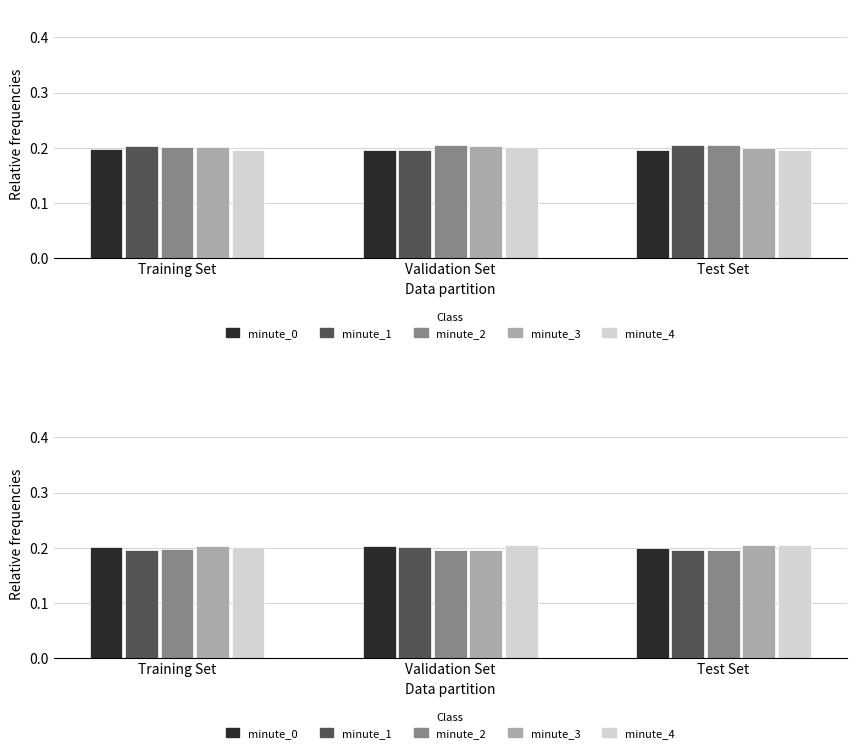

Which label corresponds to the smallest value in the chart?

Training Set